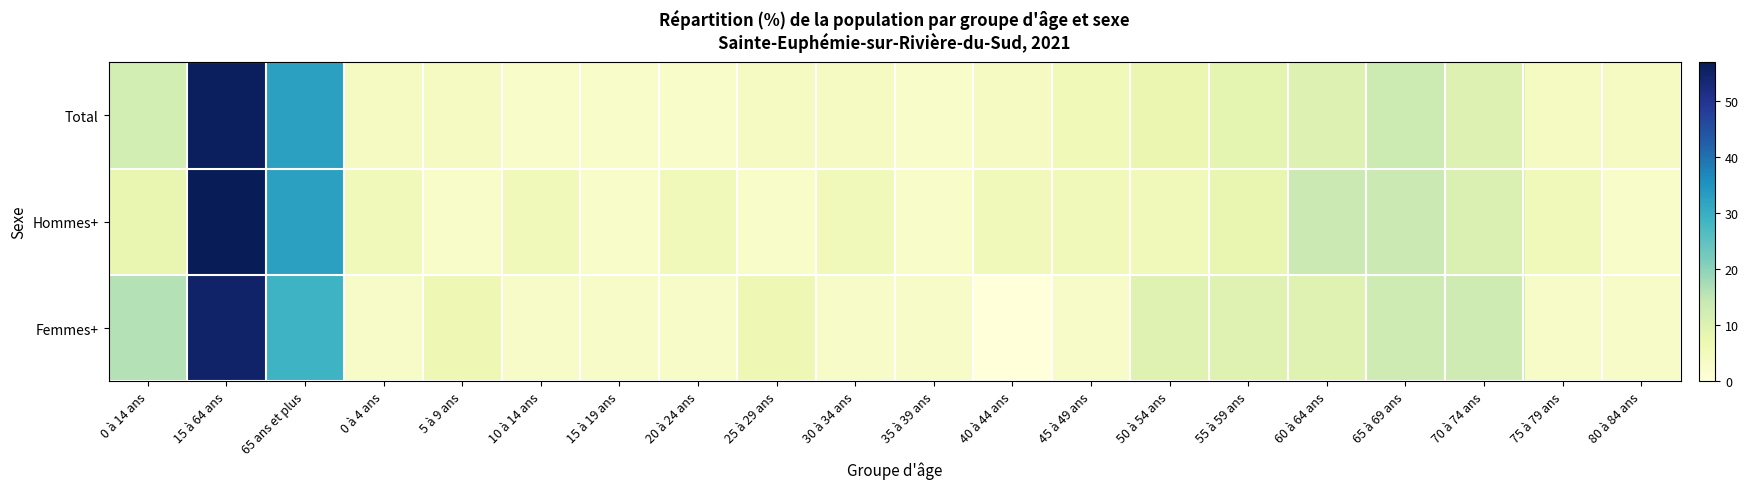

Rank the series at 10 à 14 ans from lowest to highest value.

Total, Femmes+, Hommes+